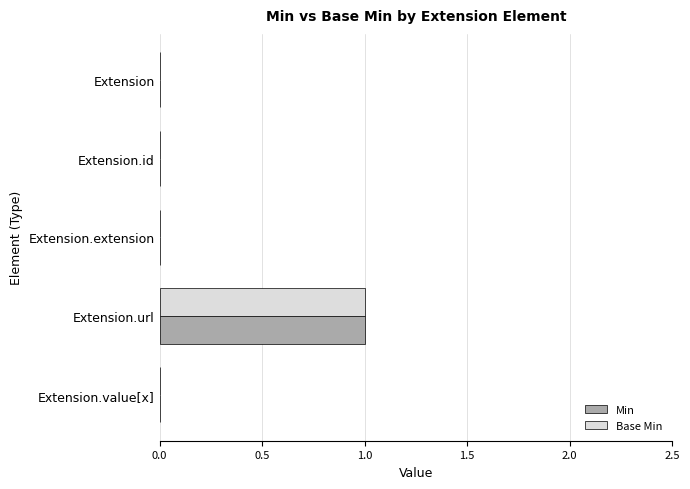

What is the sum of all Base Min values?

1